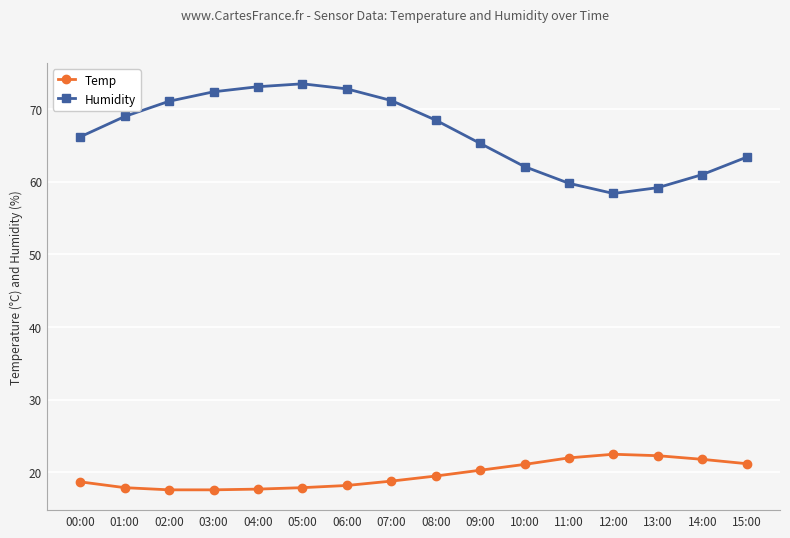

Is the value of Humidity at 06:00 greater than the value of Temp at 05:00?

Yes